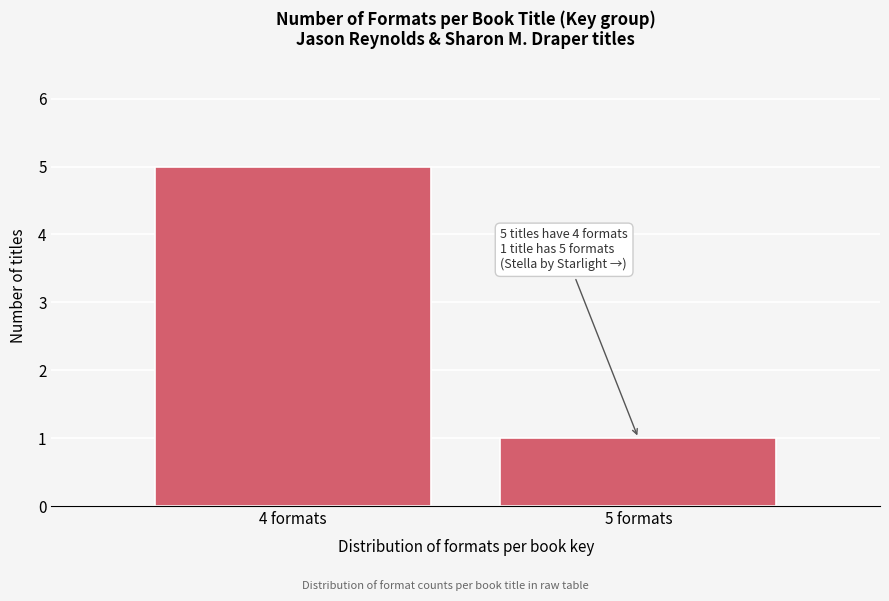

Reading left to right, transcribe all the data shown in this chart.

5	1